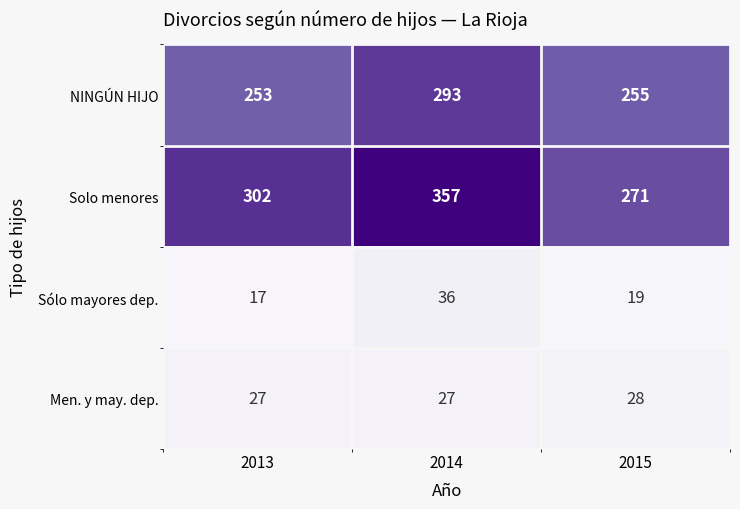

What is the difference between the NINGÚN HIJO values at 2014 and 2013?

40